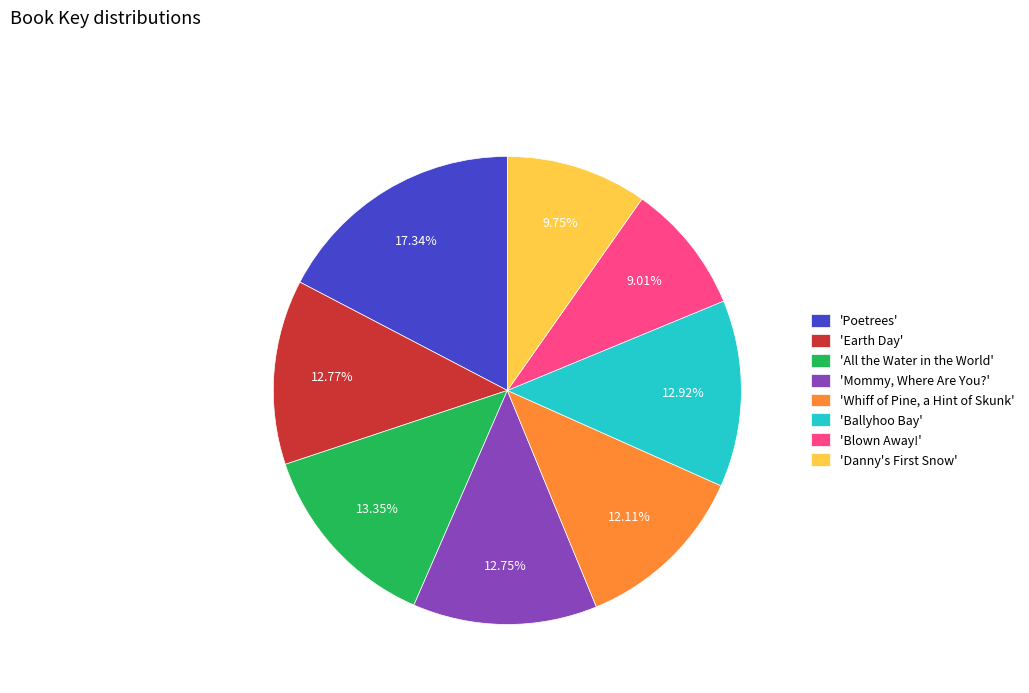

Does any single category account for the majority?

No